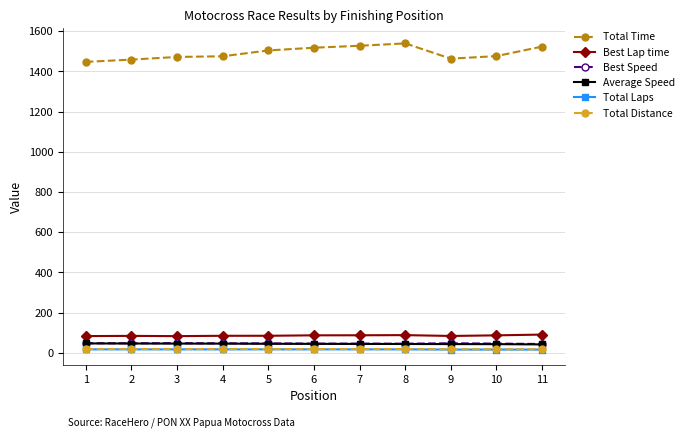

Which series has the widest spread of values?

Total Time